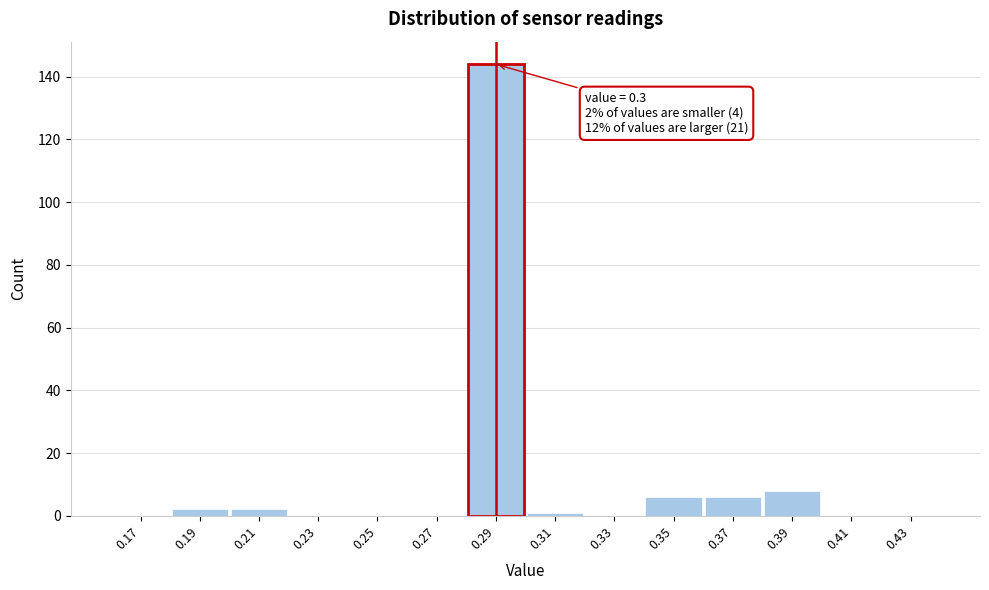

Reading right to left, list all the values displayed in this chart.

0.43=0	0.41=0	0.39=8	0.37=6	0.35=6	0.33=0	0.31=1	0.29=144	0.27=0	0.25=0	0.23=0	0.21=2	0.19=2	0.17=0